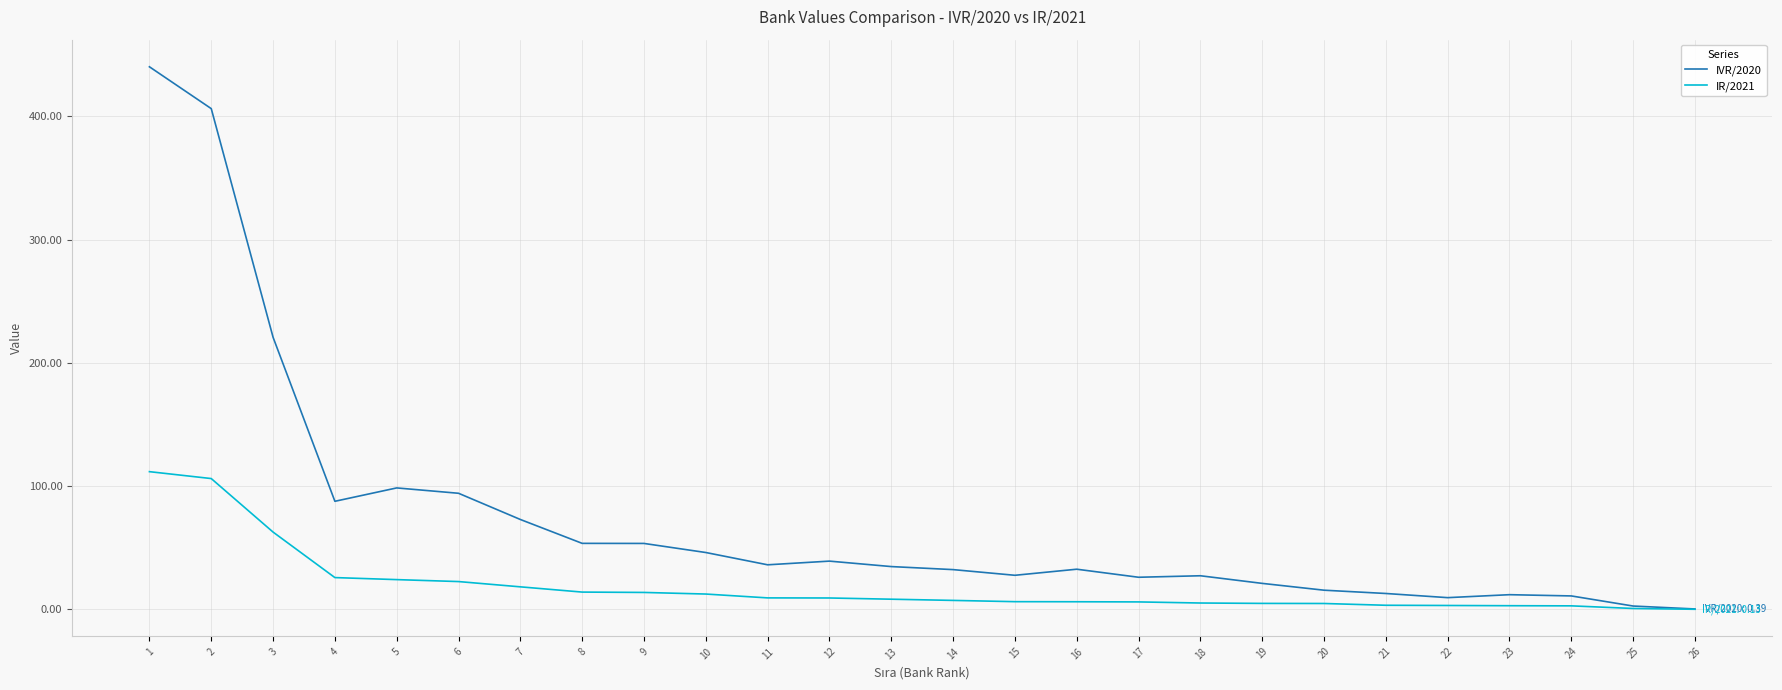

What is the smallest value displayed?

0.1